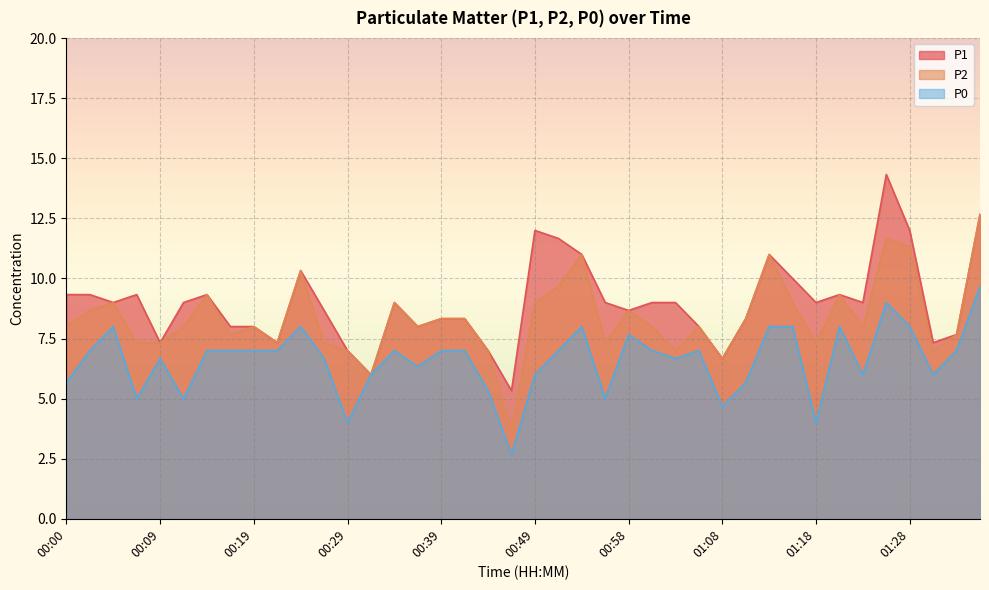

What is the value of the P2 point at the 4th from the left?

7.3